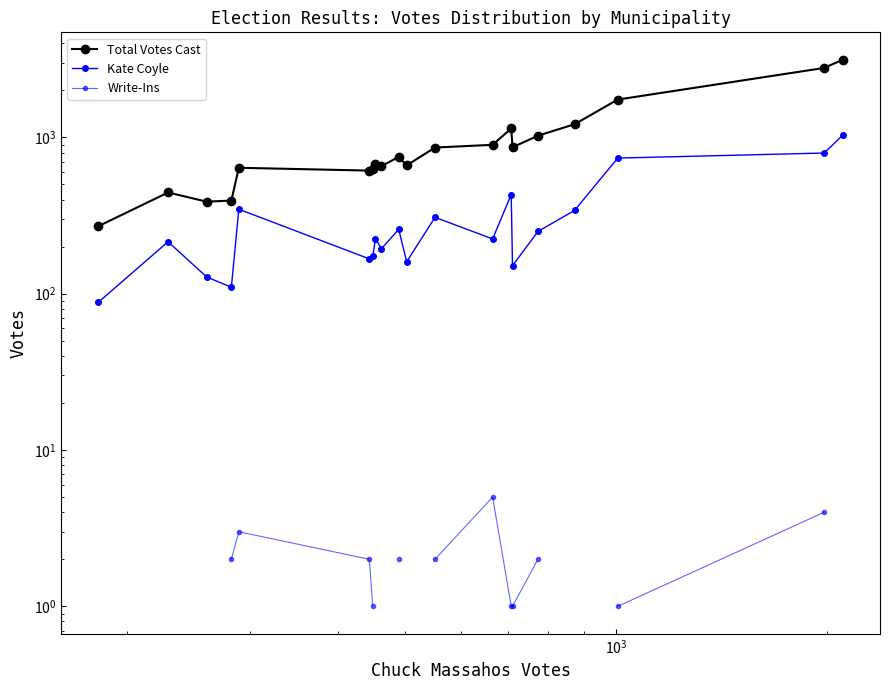

How many data points in Total Votes Cast are above 749?

9